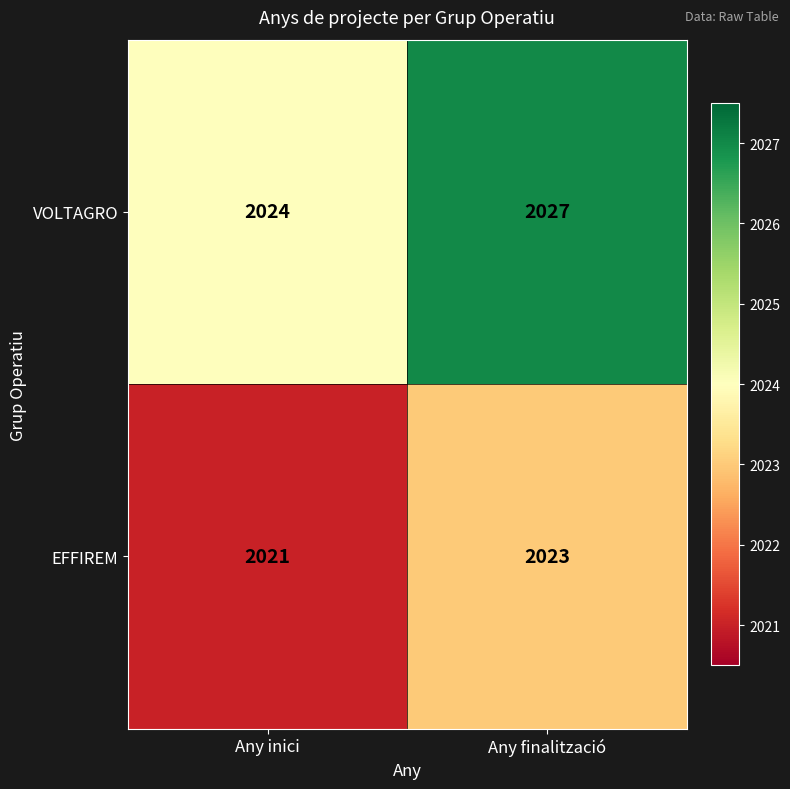

What is the minimum value shown in the chart?

2021